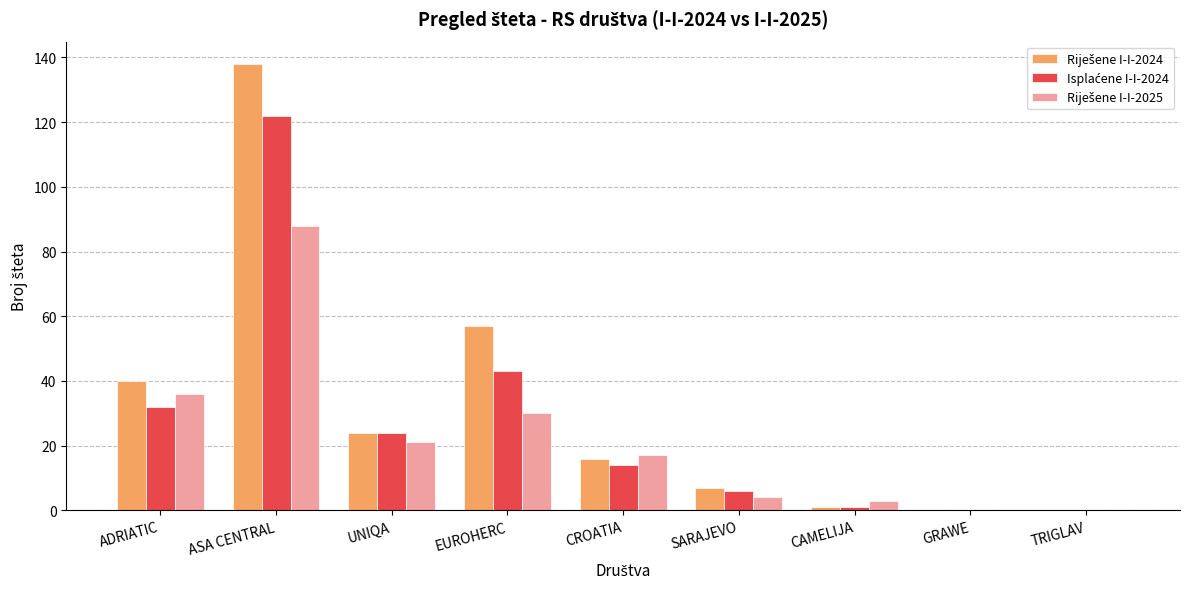

What is the total value across all series at CROATIA?

47